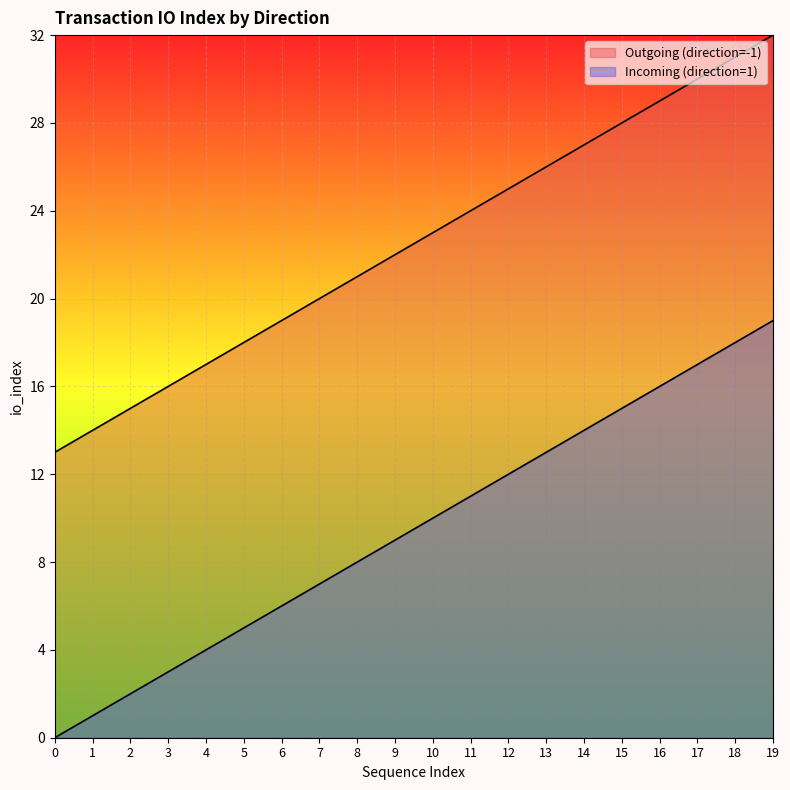

Which series has the widest spread of values?

Outgoing (direction=-1)